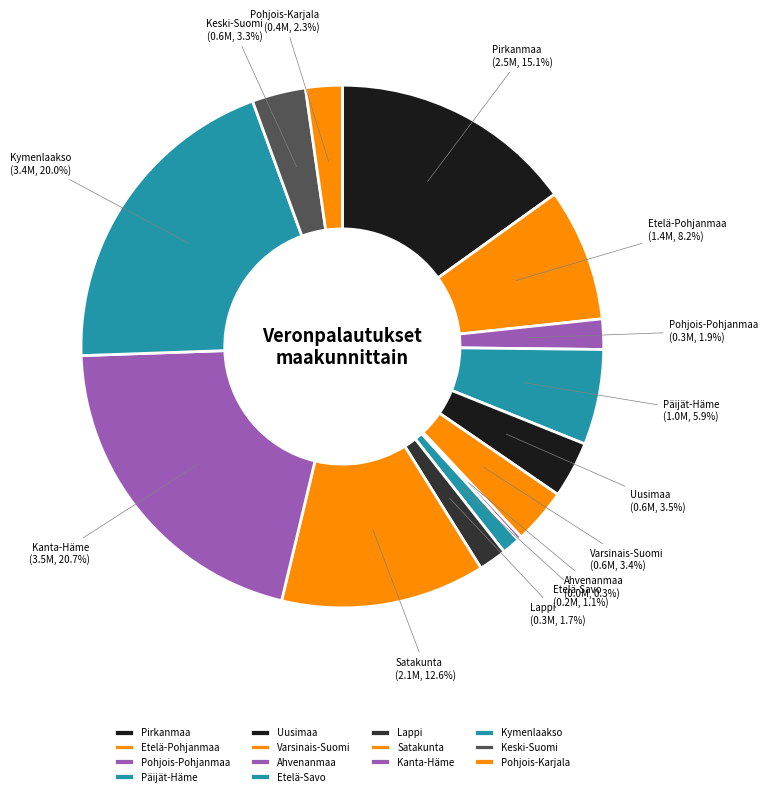

Is Uusimaa the majority of the pie?

No